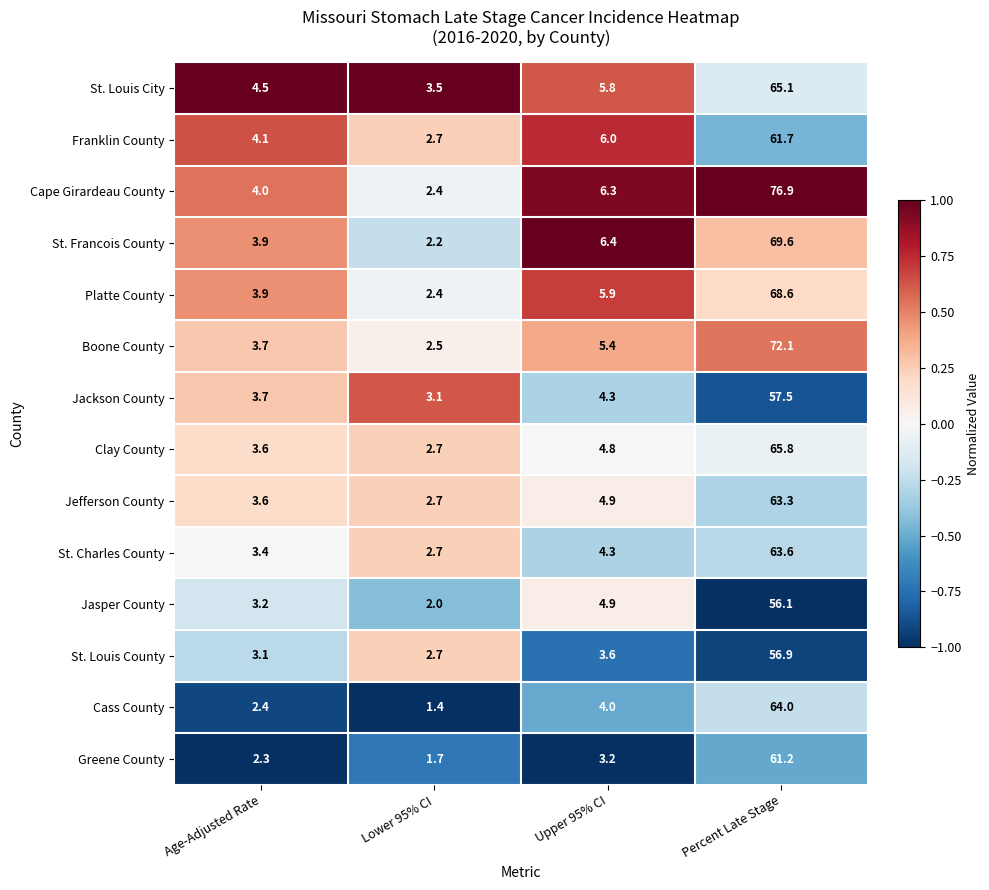

True or false: Jefferson County has a value of 0.8 at Age-Adjusted Rate.

False